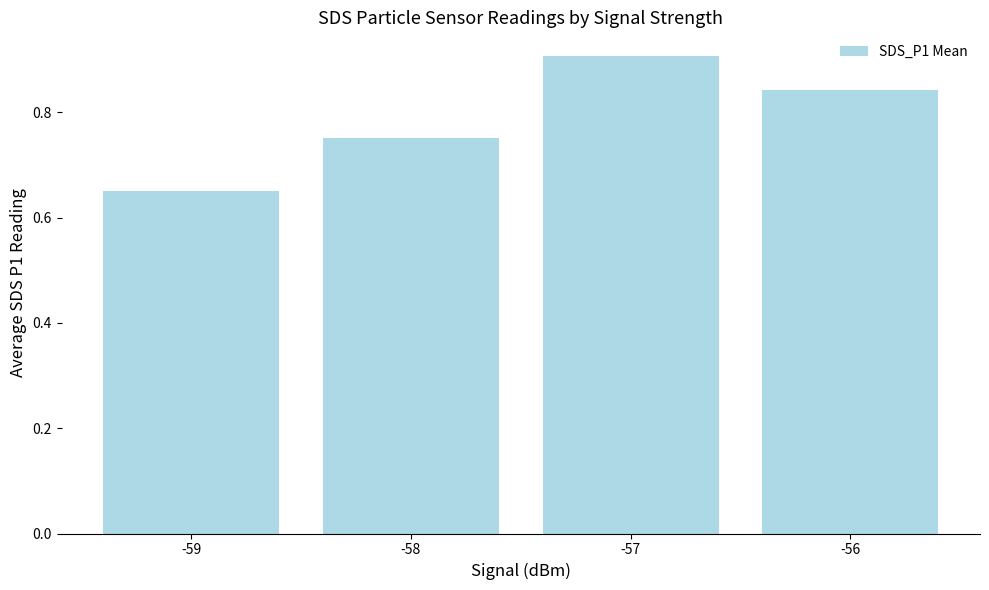

At which category does the chart reach its minimum across all series?

-59